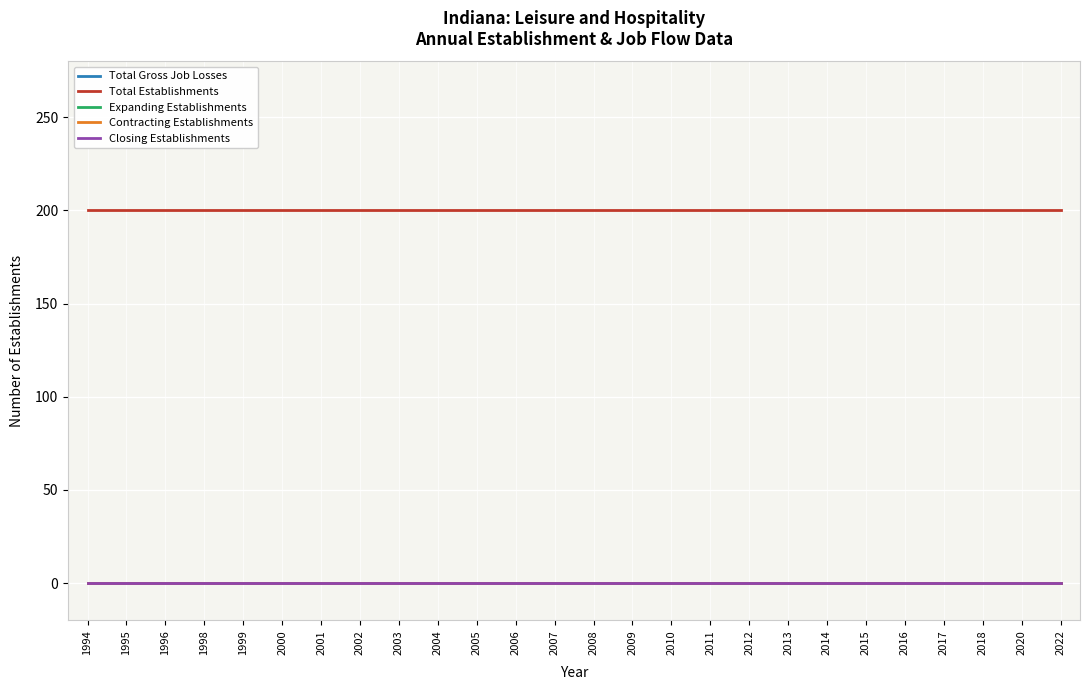

Does the chart have visible grid lines?

Yes